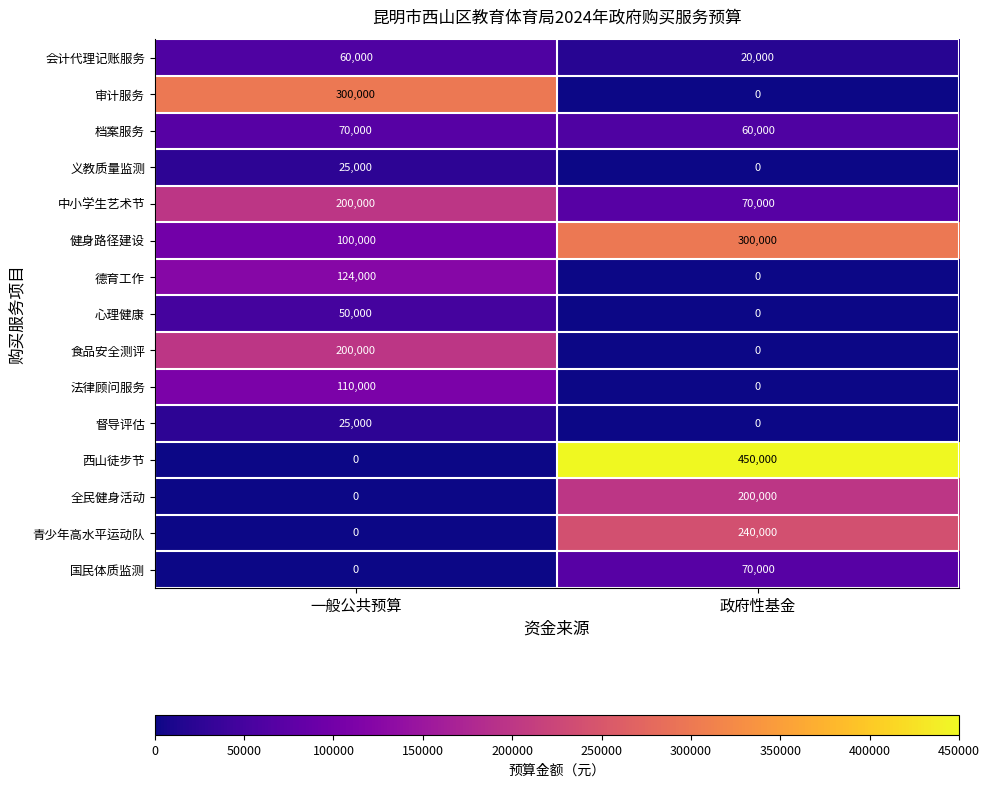

How many distinct data groups are displayed?

15